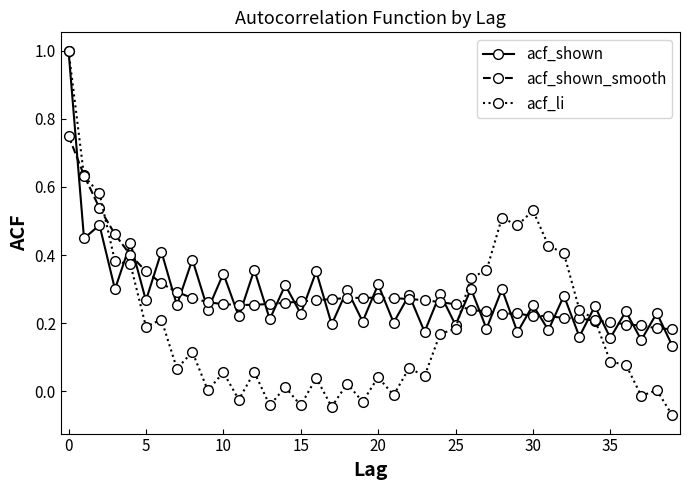

Which series has the widest spread of values?

acf_li